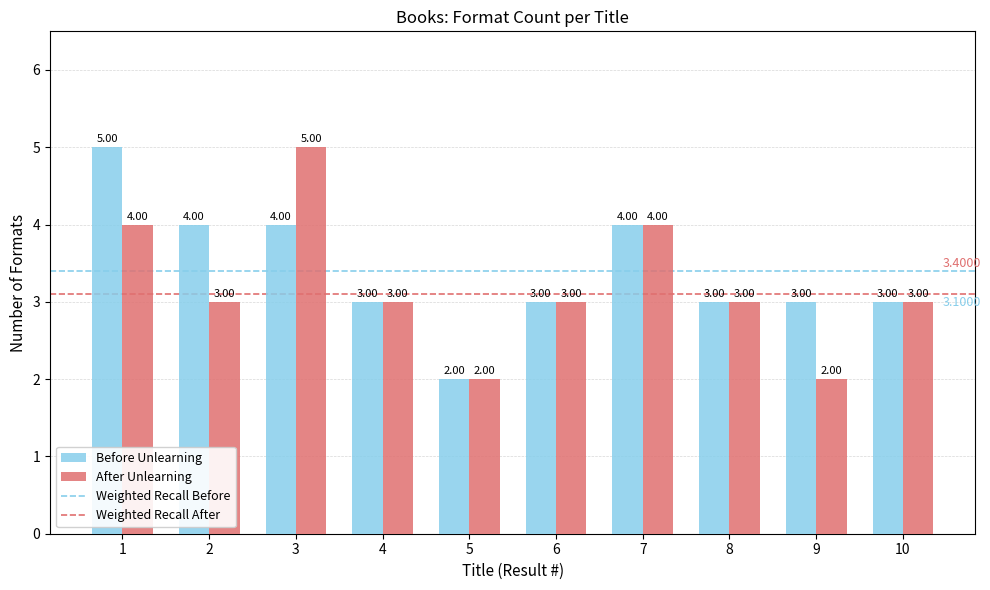

Which series has the largest total across all categories?

Before Unlearning